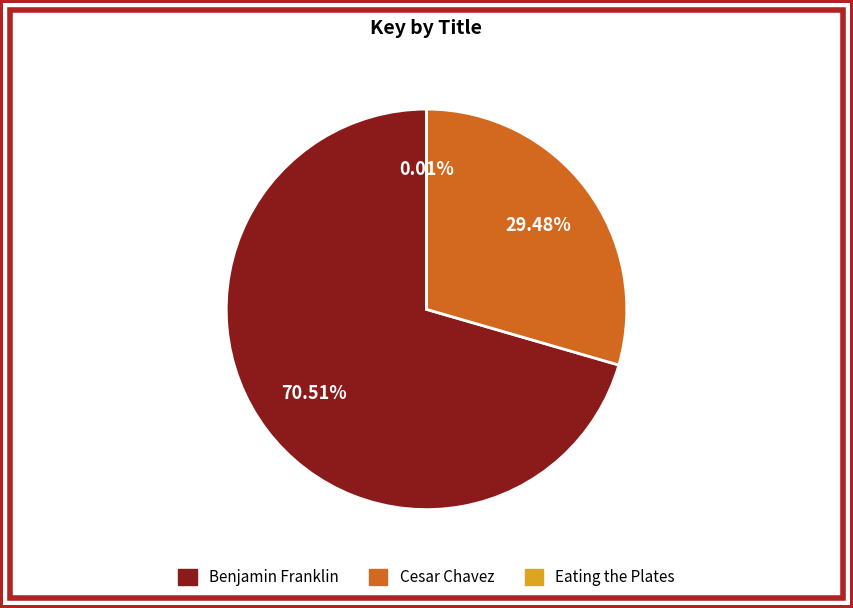

Which slice is the largest?

Benjamin Franklin